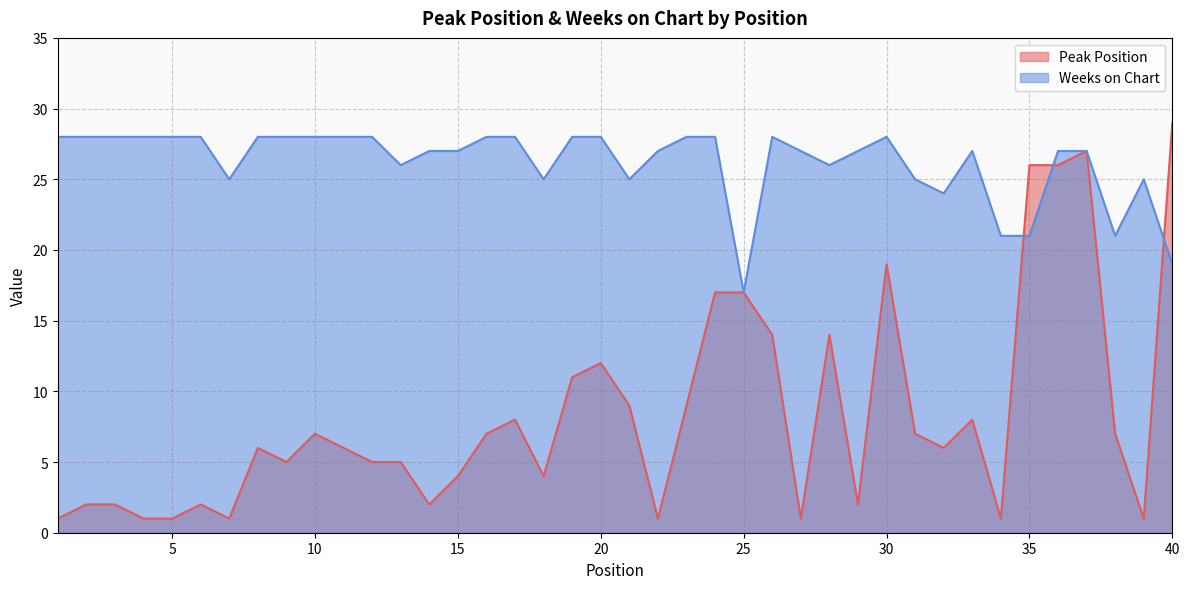

How many data points does each series have?

40